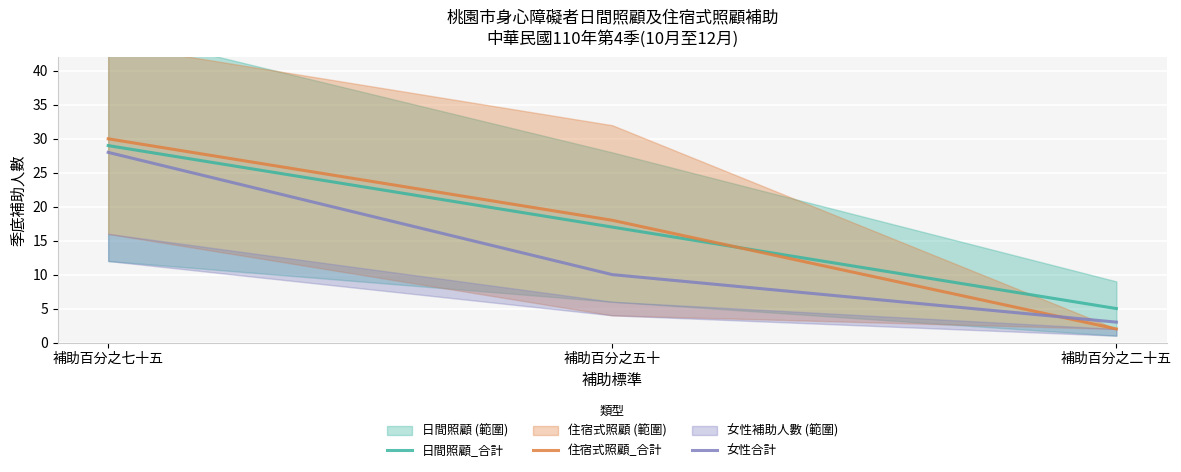

Which category has the lowest value in the 日間照顧_合計 series?

補助百分之二十五